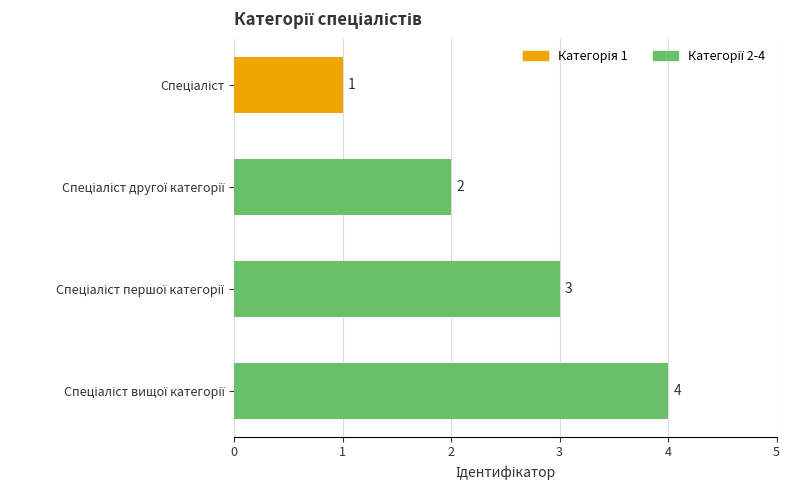

How many data points are less than 3?

2